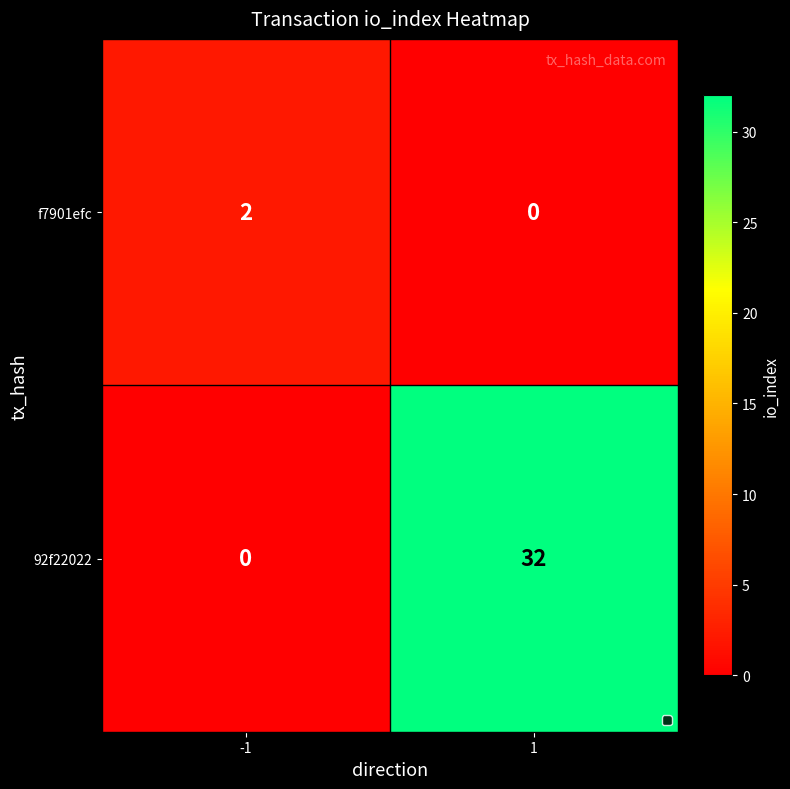

At 1, list the series in order from smallest to largest.

f7901efc, 92f22022